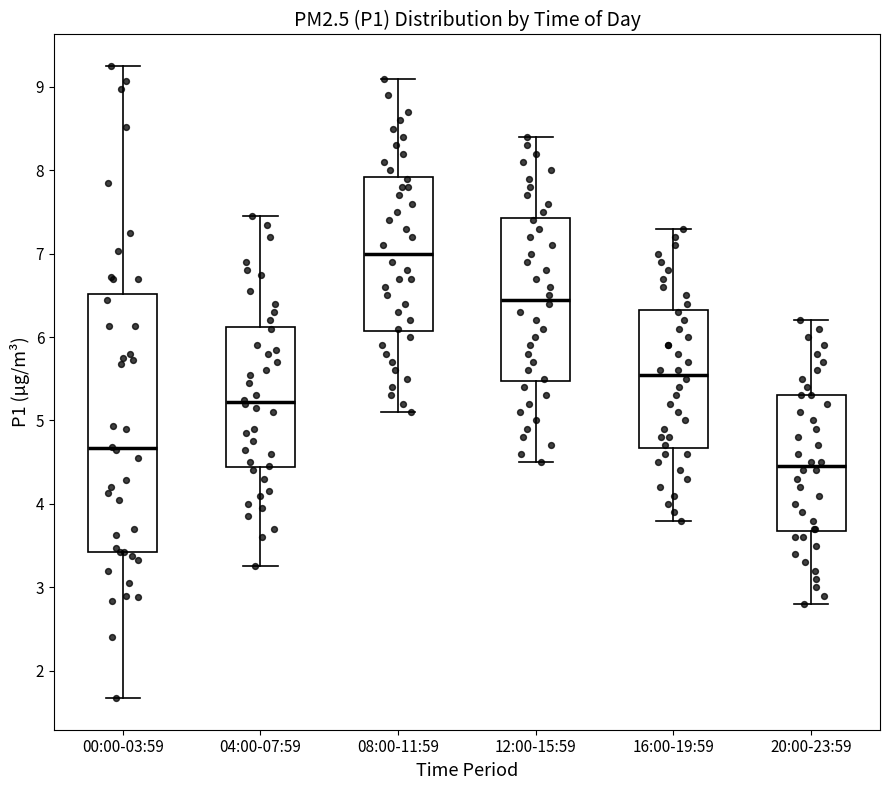

Reading left to right, transcribe this box plot: for each box, give where its median line is, the range the box spans, and where its two whiskers end, as read against the y-axis. The values are not printed on the chart, so give them approximately, as read against the axis.

00:00-03:59: median 4.7, box 3.4 to 6.5, whiskers 1.7 to 9.3
04:00-07:59: median 5.2, box 4.4 to 6.1, whiskers 3.3 to 7.5
08:00-11:59: median 7.0, box 6.1 to 7.9, whiskers 5.1 to 9.1
12:00-15:59: median 6.5, box 5.5 to 7.4, whiskers 4.5 to 8.4
16:00-19:59: median 5.6, box 4.7 to 6.3, whiskers 3.8 to 7.3
20:00-23:59: median 4.5, box 3.7 to 5.3, whiskers 2.8 to 6.2